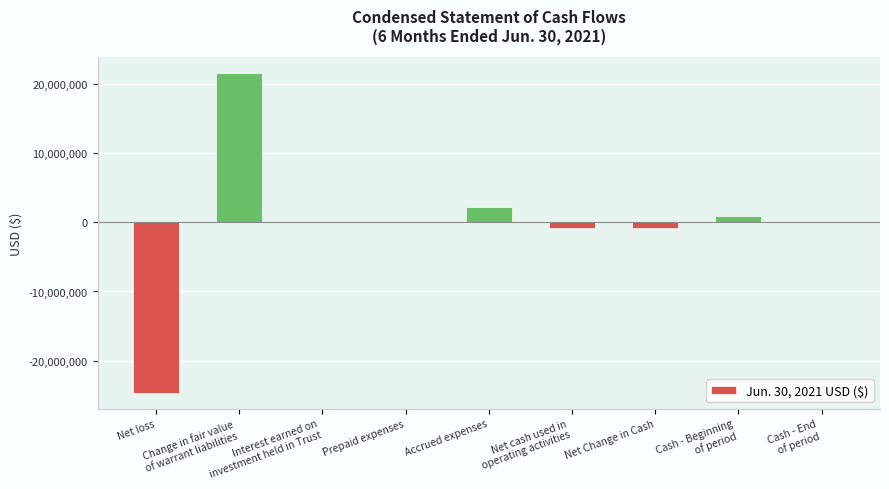

What is the sum of all values?

-1552422